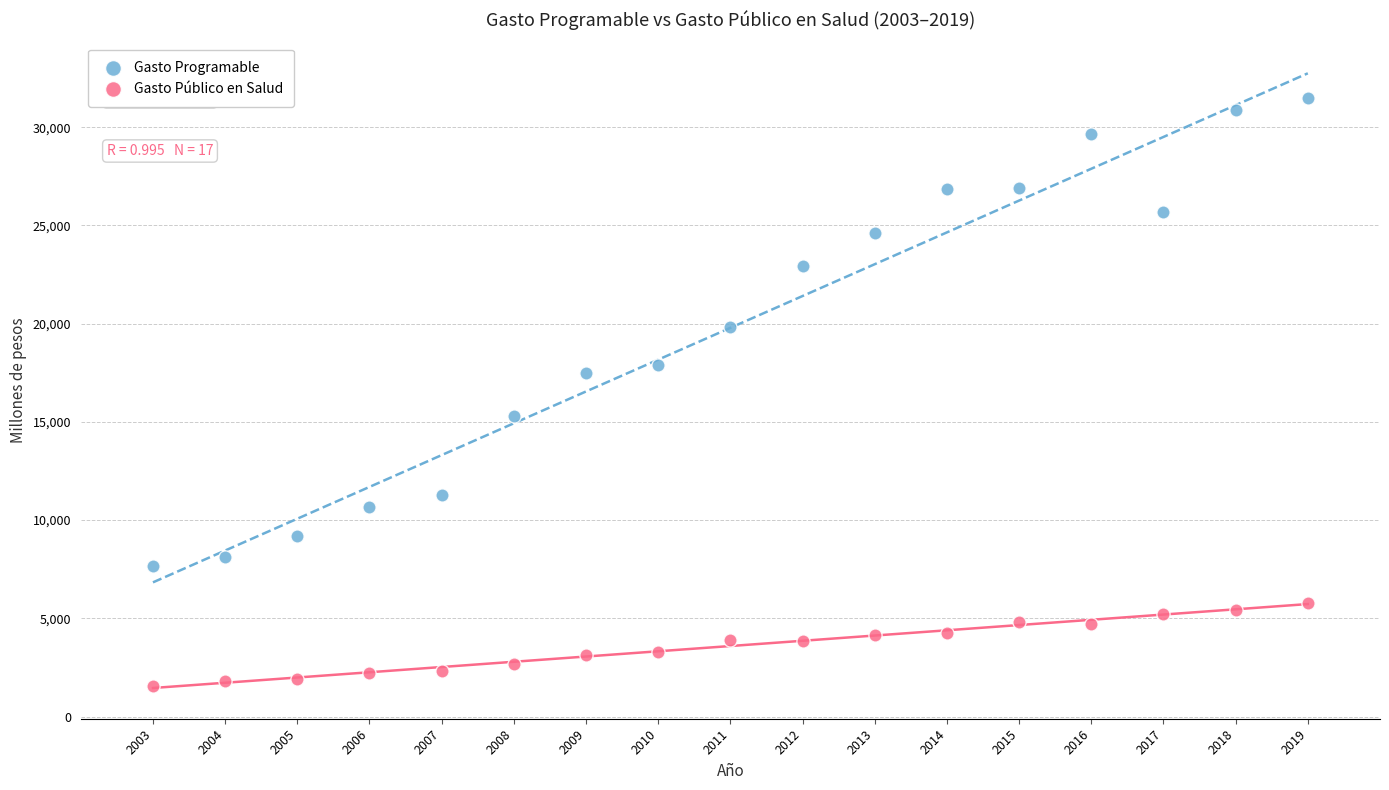

Which series has the largest Y range (max minus min)?

Gasto Programable